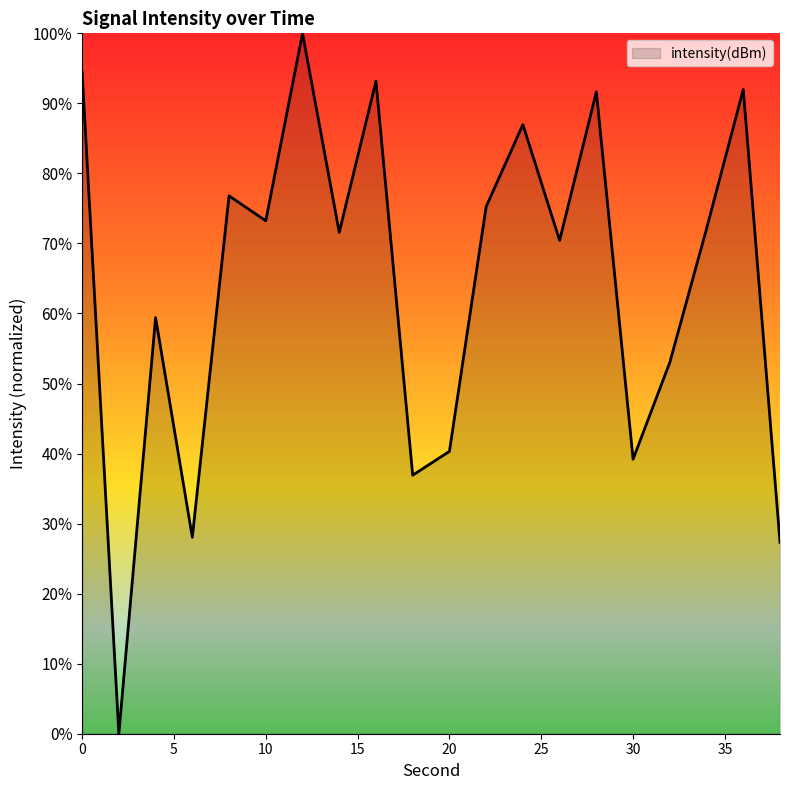

What is the greatest value displayed?

100.0